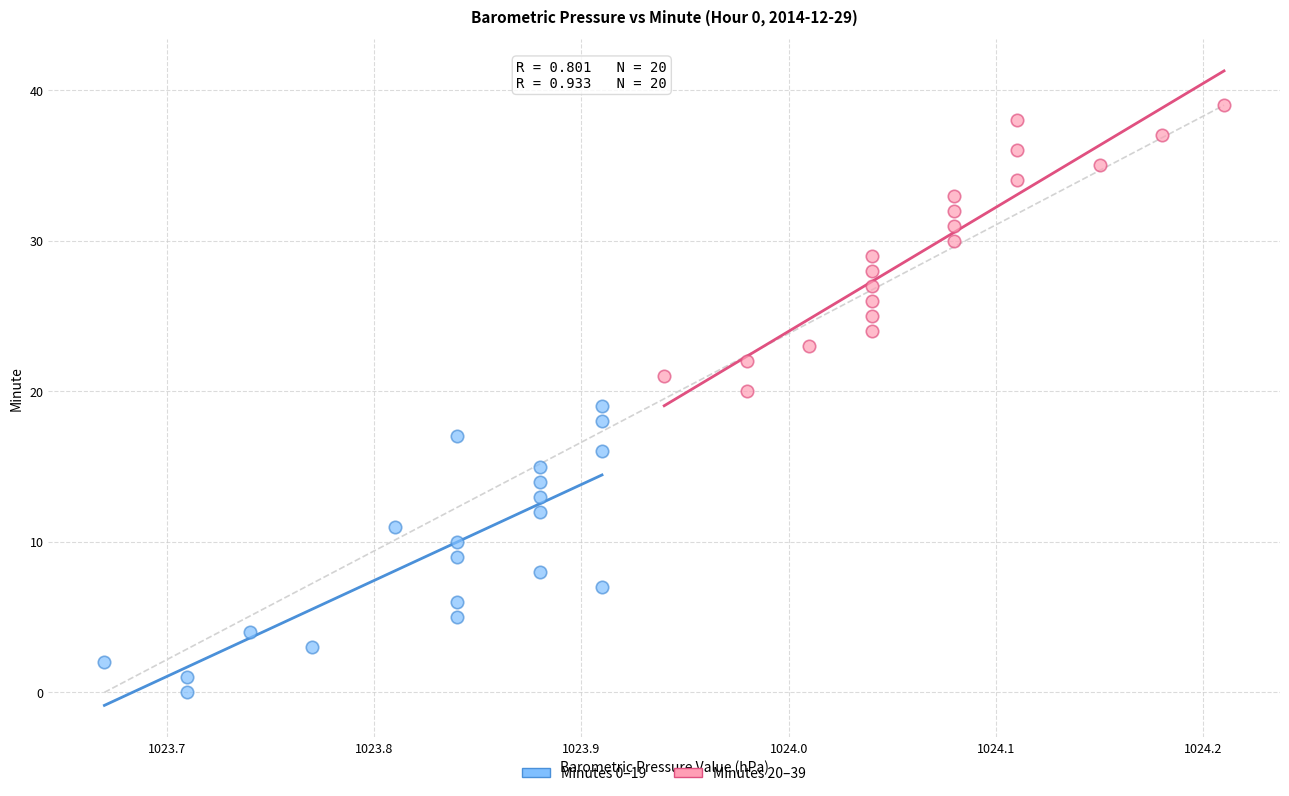

Which series contains the lowest Y value?

Minutes 0–19